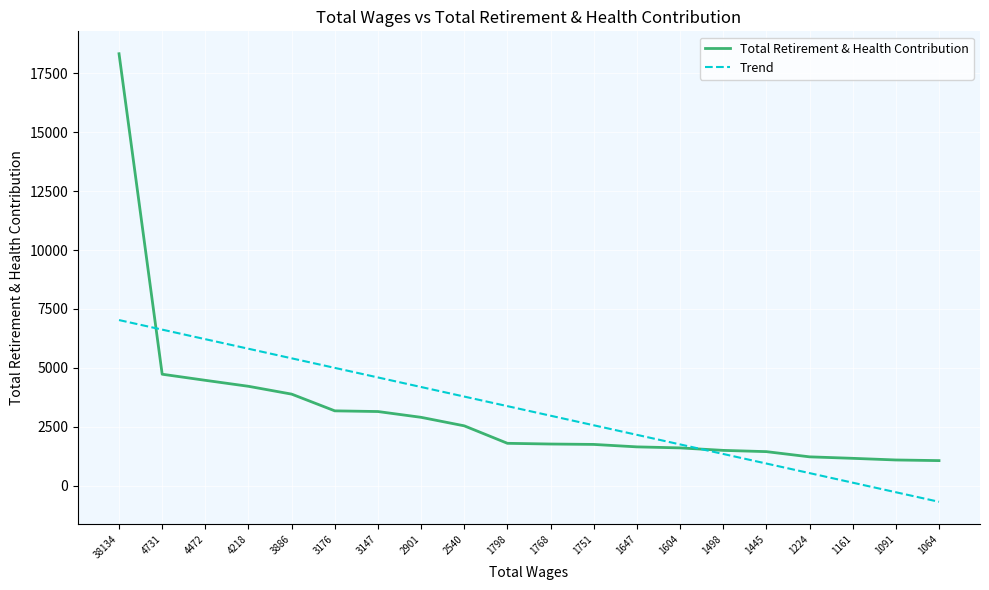

List the series in order of their peak value, lowest first.

Trend, Total Retirement & Health Contribution